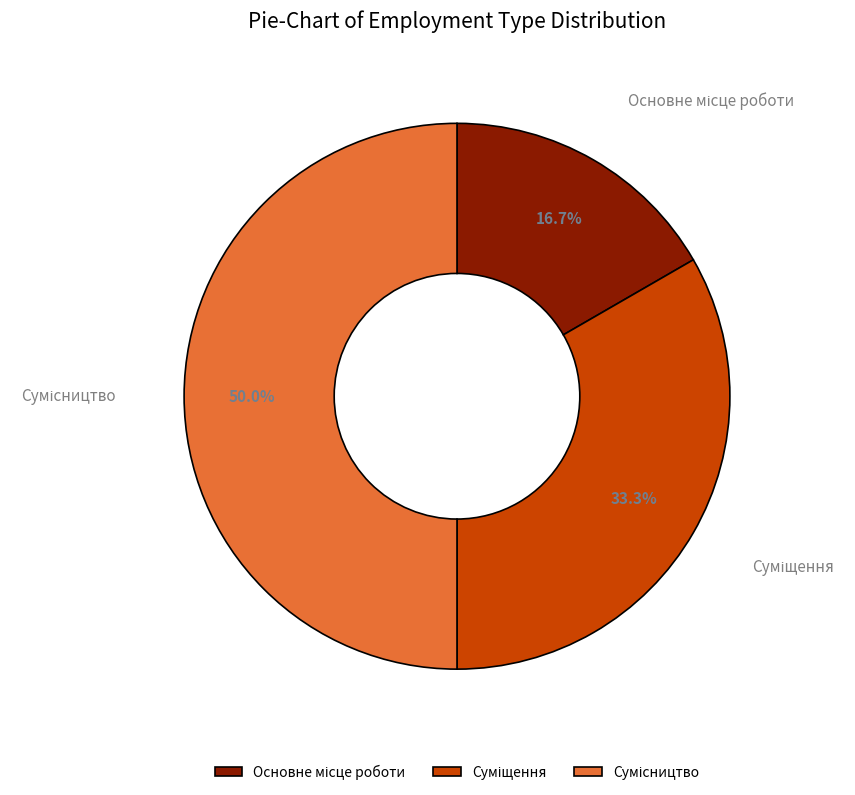

Which category has the smallest portion of the pie?

Основне місце роботи